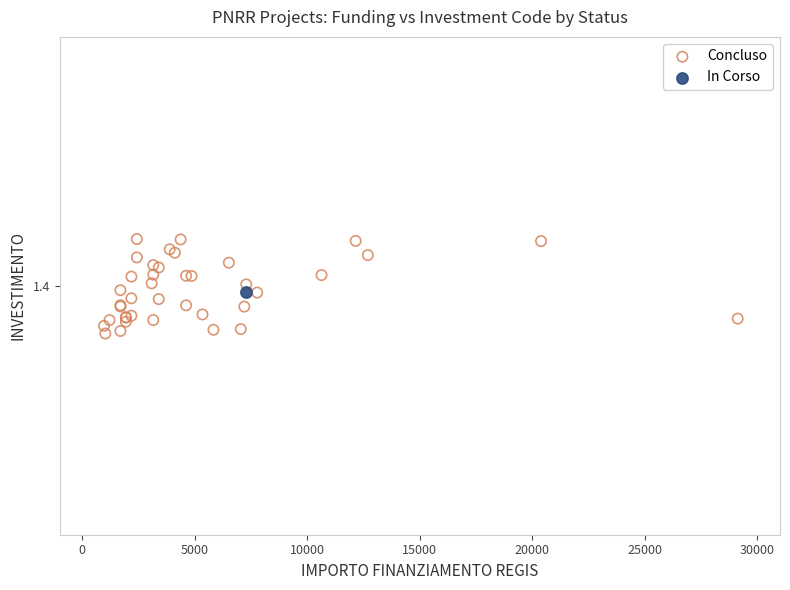

What are all the series names shown in the legend?

Concluso, In Corso